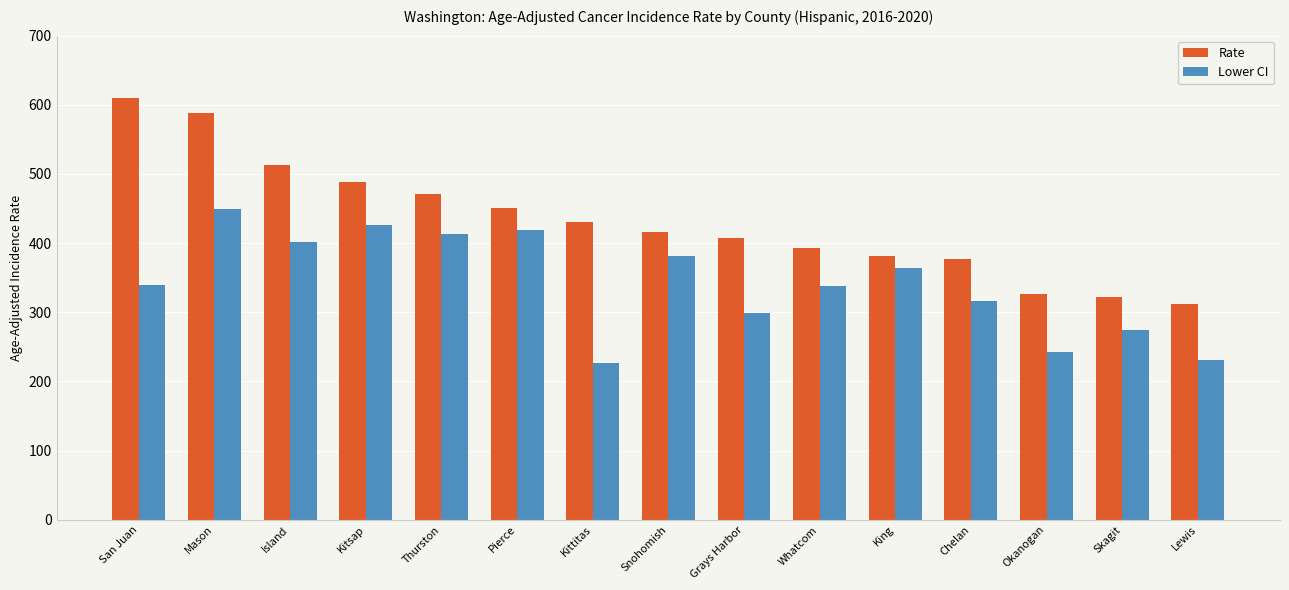

What is the spread (max minus min) of values at Kittitas?

205.2